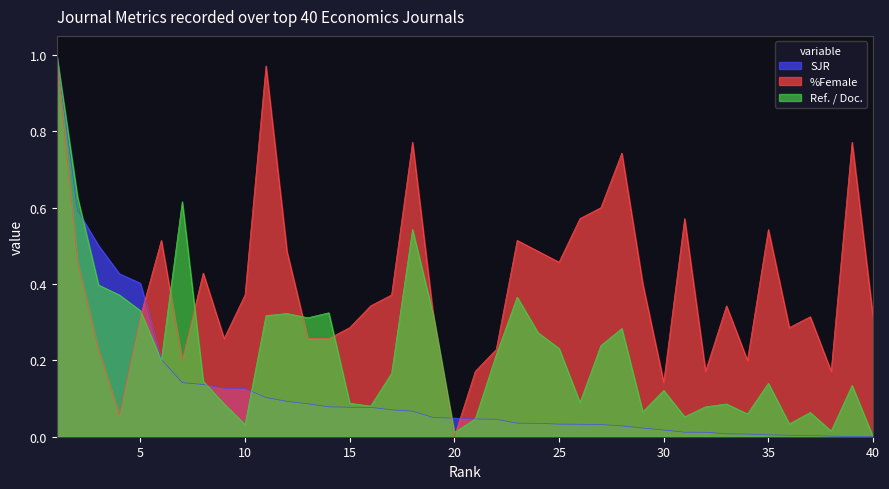

What are all the series names shown in the legend?

SJR, %Female, Ref. / Doc.